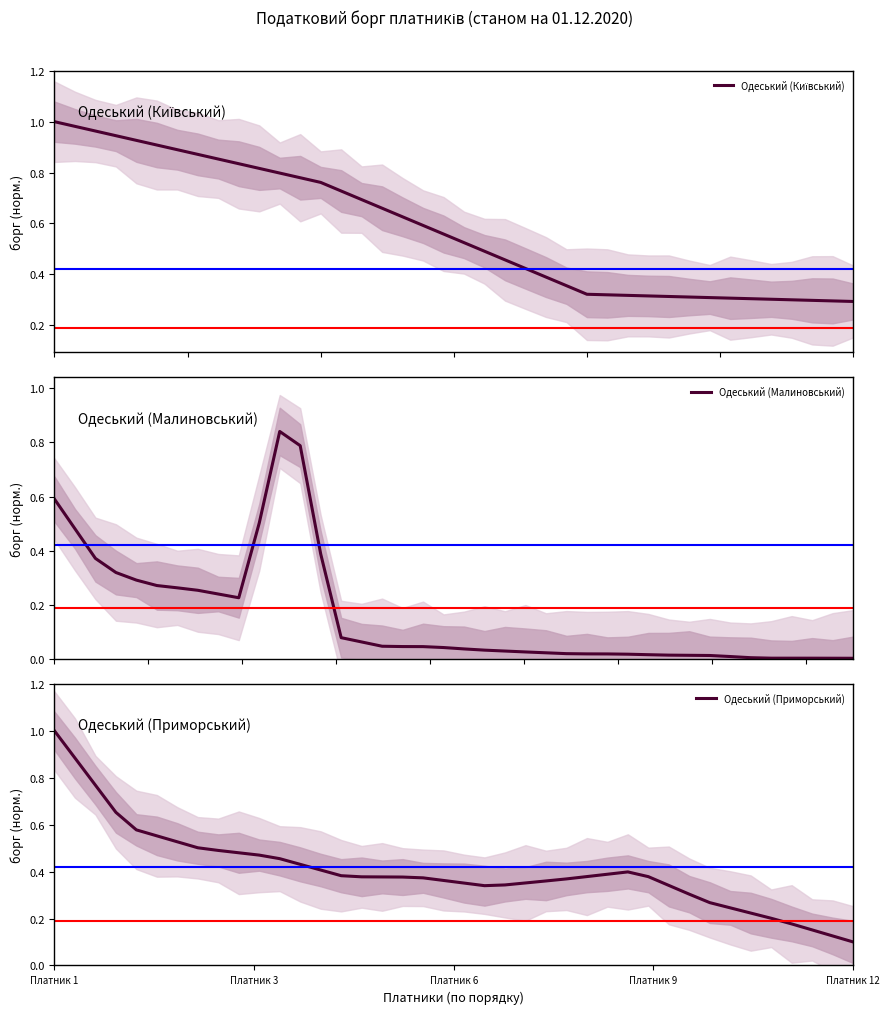

Between which two adjacent categories do Одеський (Київський) and Одеський (Приморський) first intersect?

24 and 25